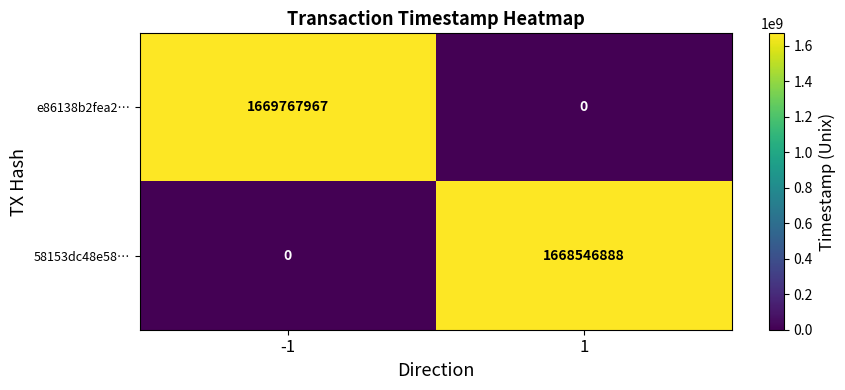

Reading left to right, transcribe all the data shown in this chart.

e86138b2fea2…: 1669767967	0
58153dc48e58…: 0	1668546888